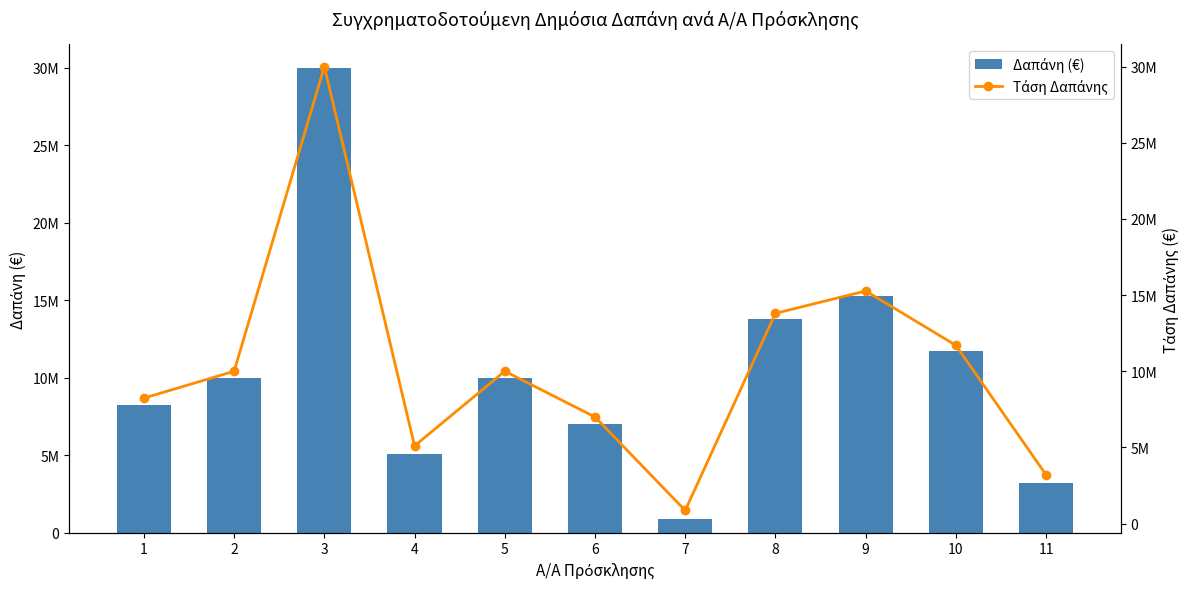

Where is Τάση Δαπάνης nearest to the value 15430000?

9